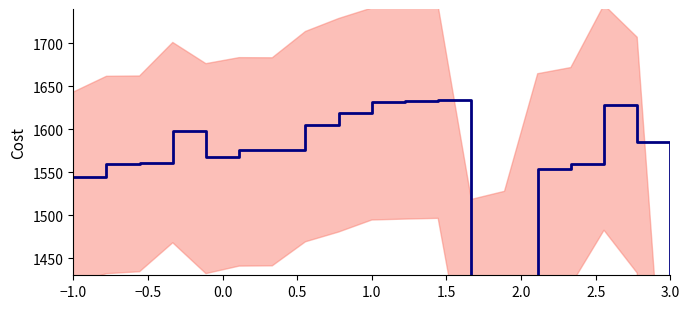

What is the difference between the second highest and second lowest values?

218.3